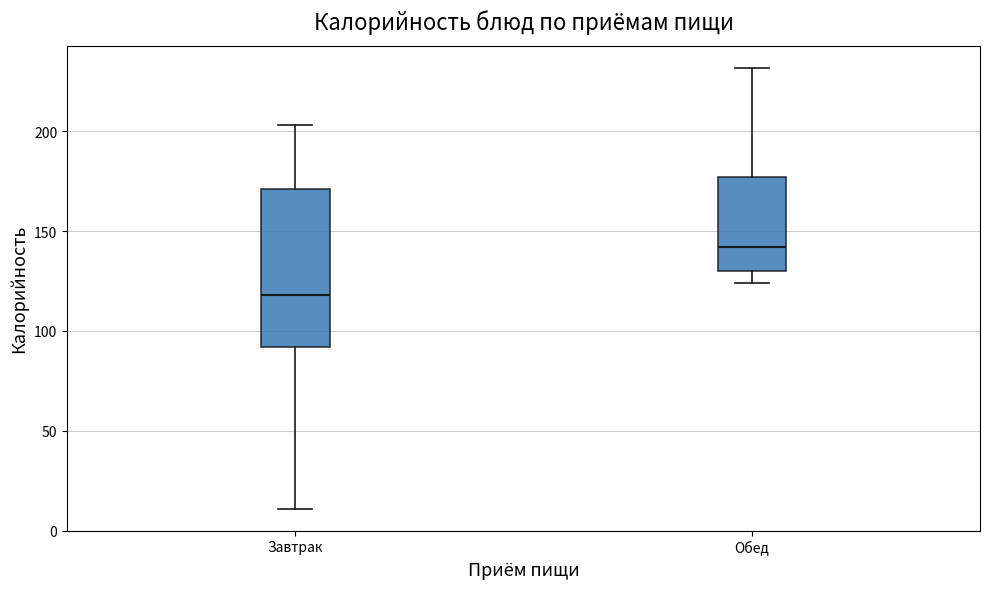

Reading left to right, read every box against the y-axis: the position of its median line, the range the box covers, and the ends of its whiskers. The values are not printed on the chart, so give them approximately, as read against the axis.

Завтрак: median 120, box 90 to 170, whiskers 10 to 205
Обед: median 140, box 130 to 175, whiskers 125 to 230